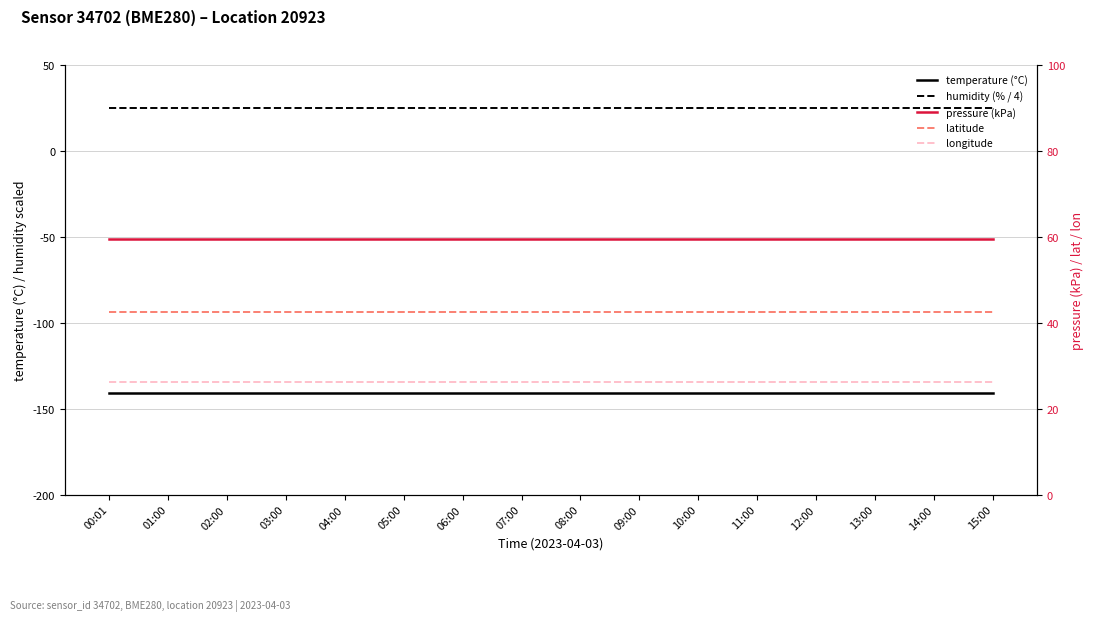

Is it true that longitude equals 8.4 at 02:00?

False